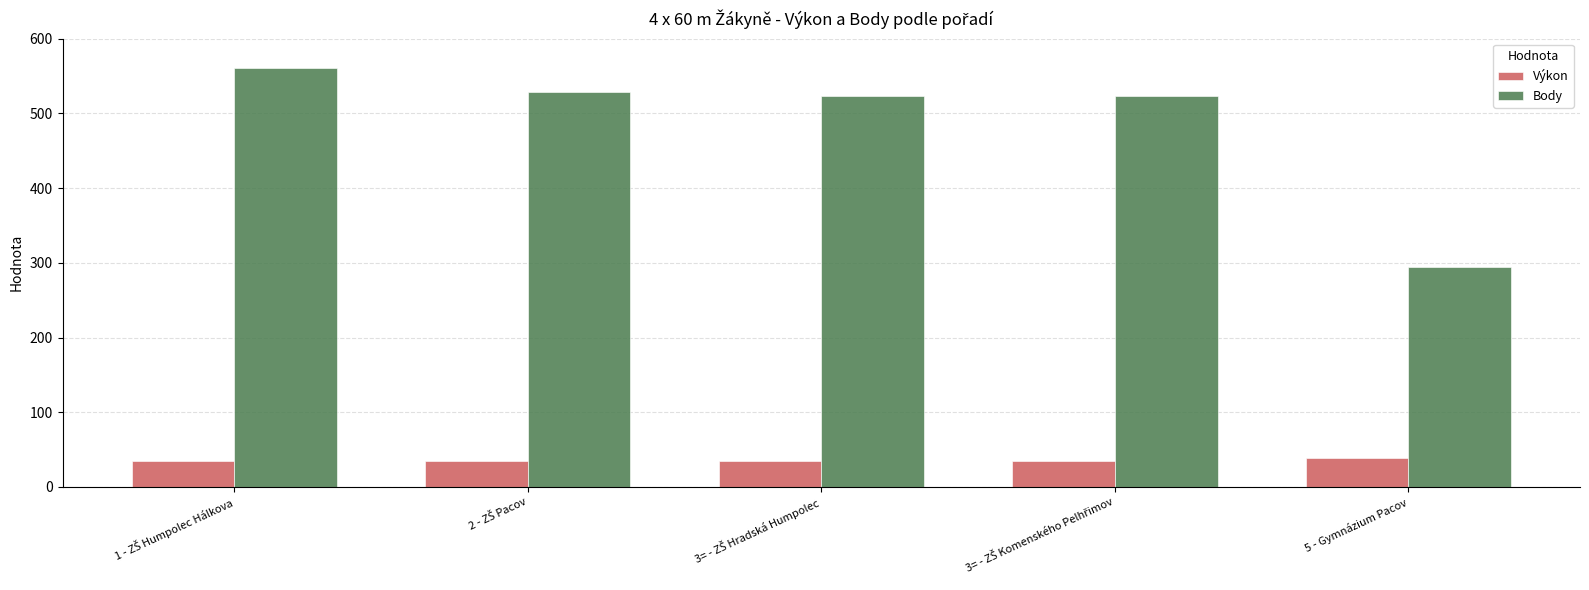

What is the sum of all Body values?

2430.0